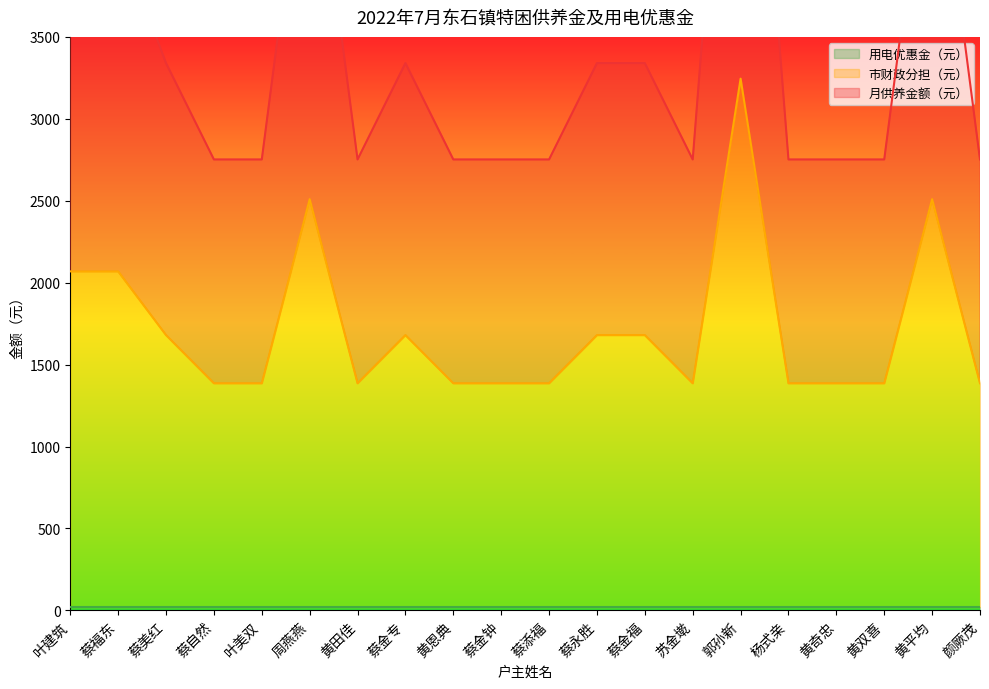

At which label does 市财政分担（元） reach its peak?

郭孙新